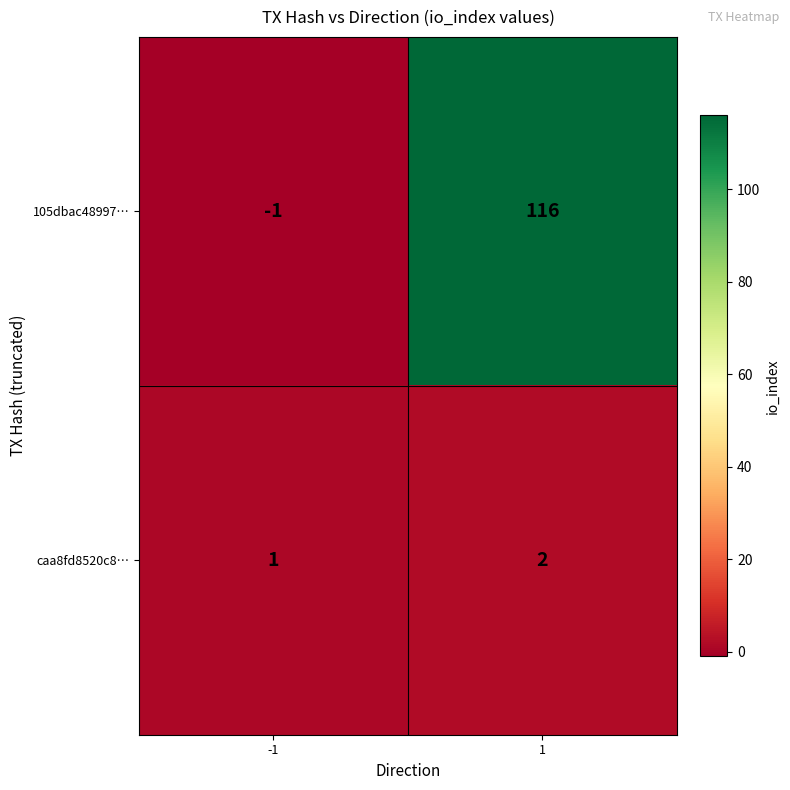

What is the sum of the caa8fd8520c8… values at 1 and -1?

3